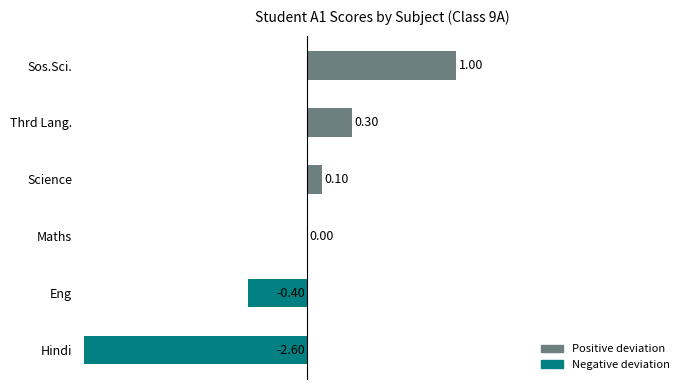

What is the minimum value shown in the chart?

-2.6